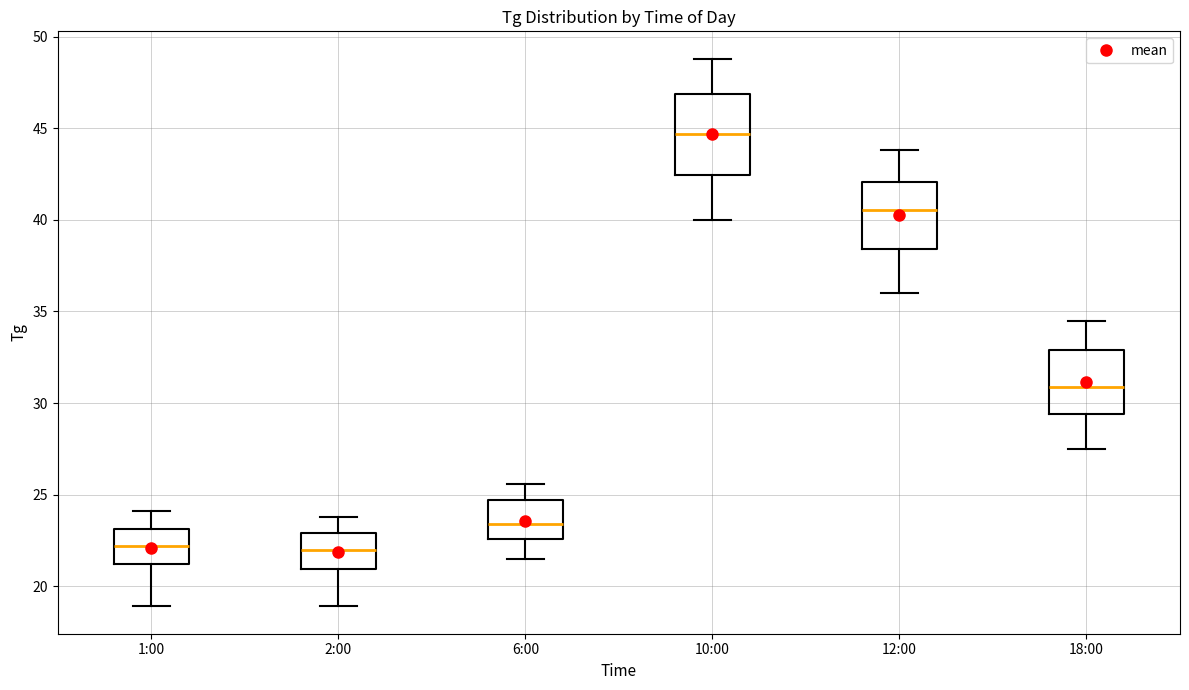

Where is the upper edge of the box for 2:00 on the y-axis? The values are not printed on the chart, so give them approximately, as read against the axis.

23.0